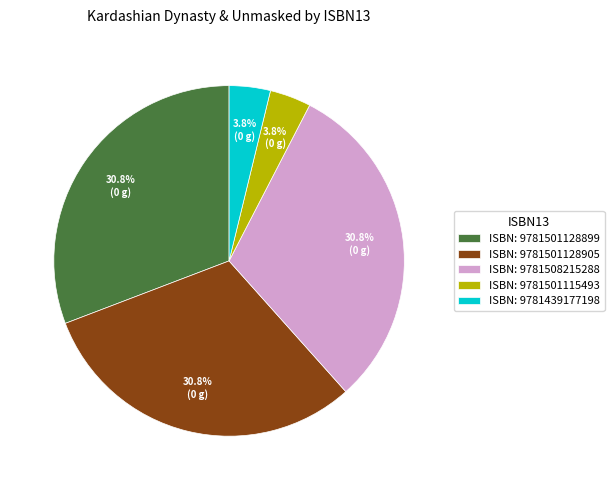

Count the number of slices in the pie.

5